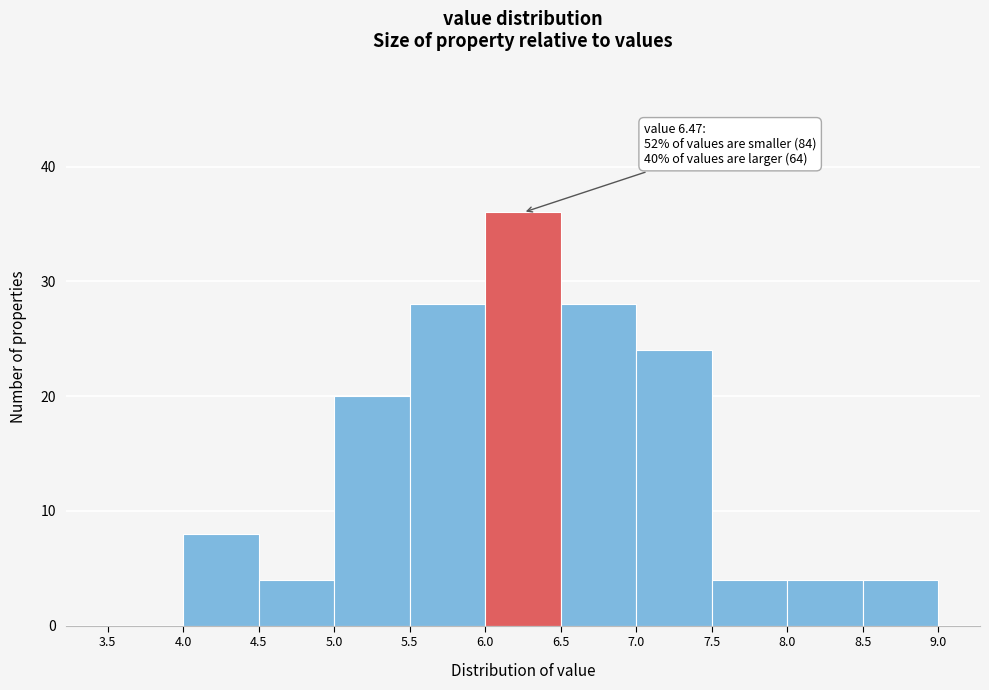

Which range on the x-axis has the tallest bar?

6.0 to 6.5